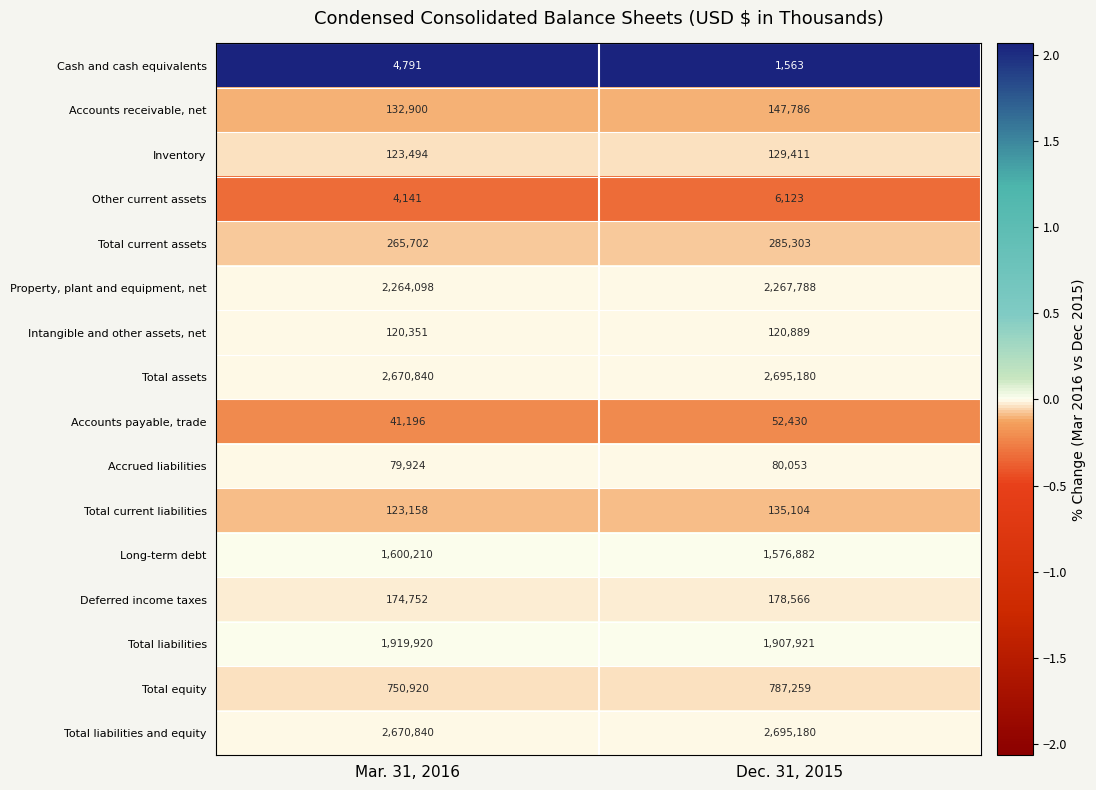

Rank the categories by Inventory value from lowest to highest.

Mar. 31, 2016, Dec. 31, 2015